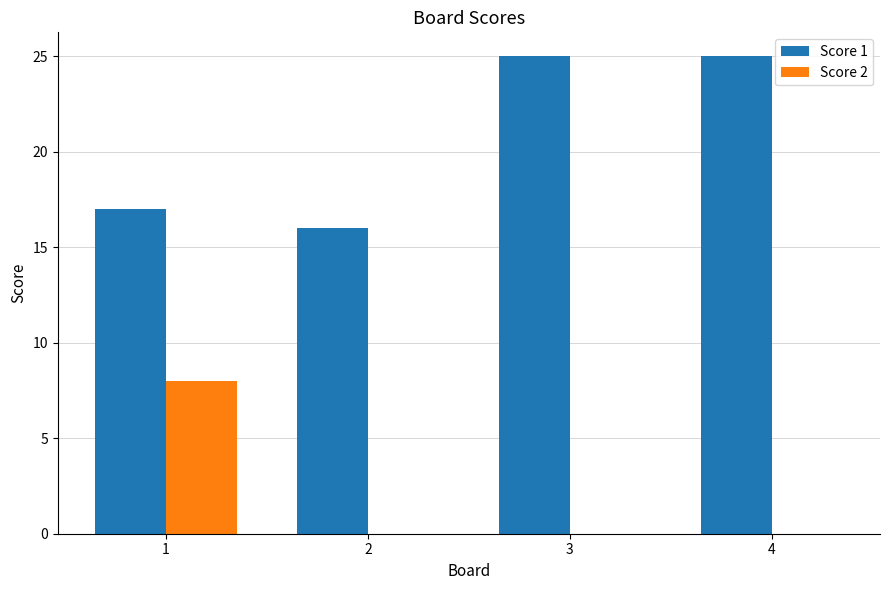

Are the bars grouped side by side (vs. stacked)?

Yes